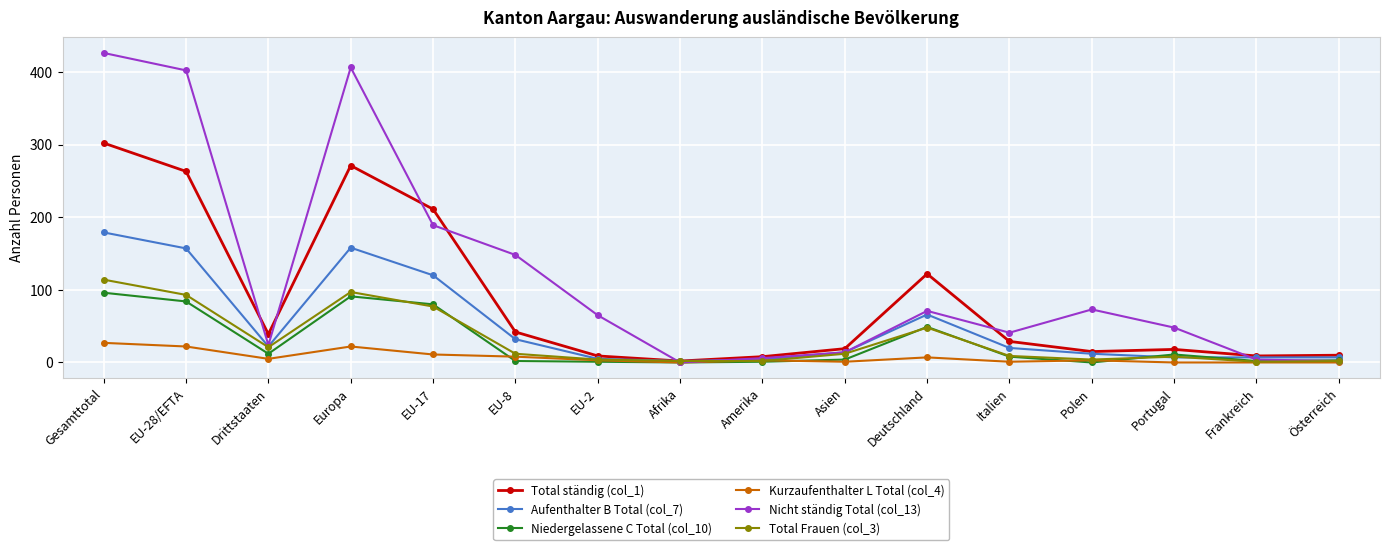

What is the label of the 11th point from the left?

Deutschland